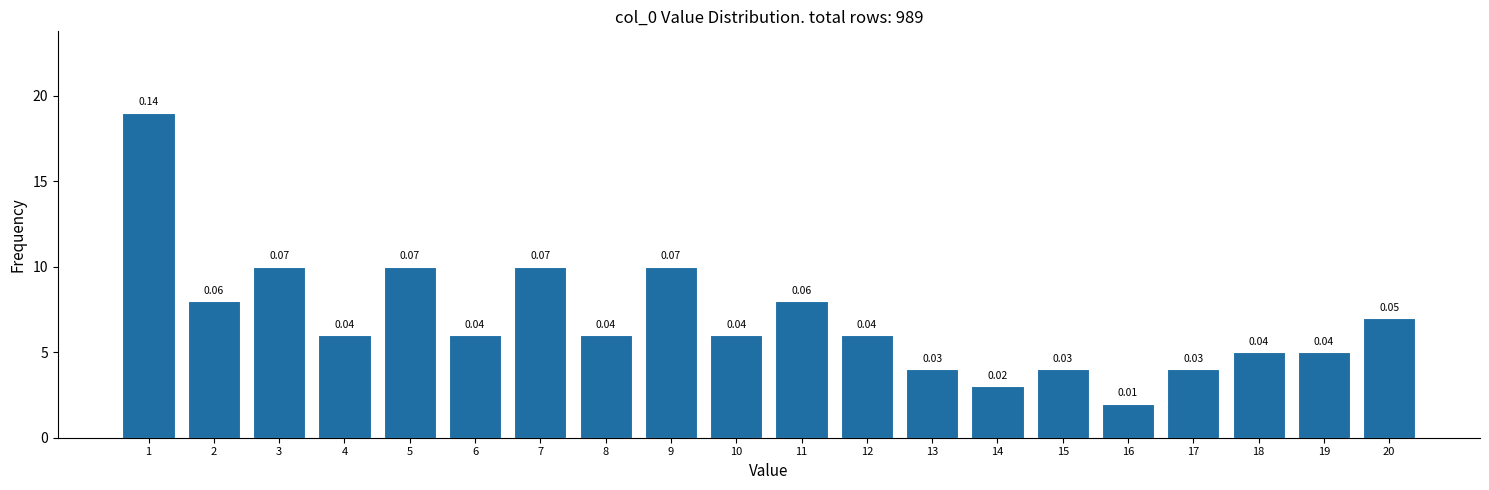

Are the bars horizontal?

No